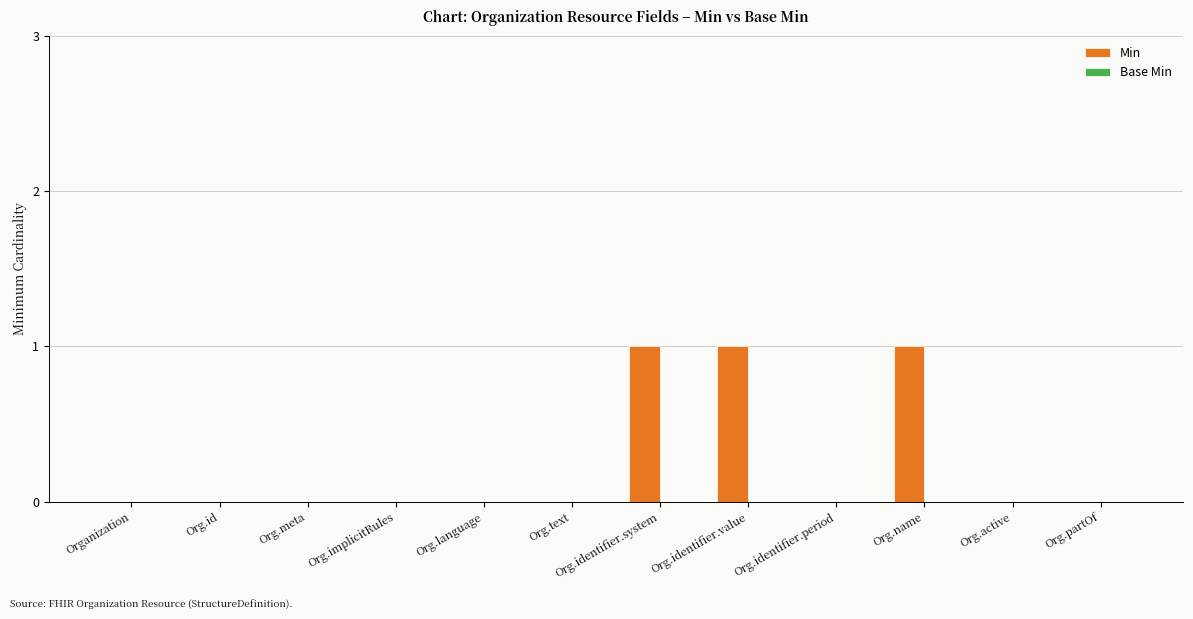

Is it true that the value at Org.identifier.period is -1?

False